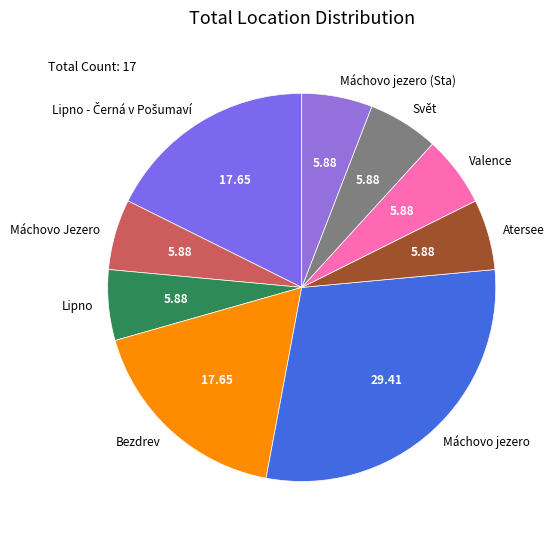

What is the ratio of the value at Máchovo jezero to the value at Atersee?

5.0